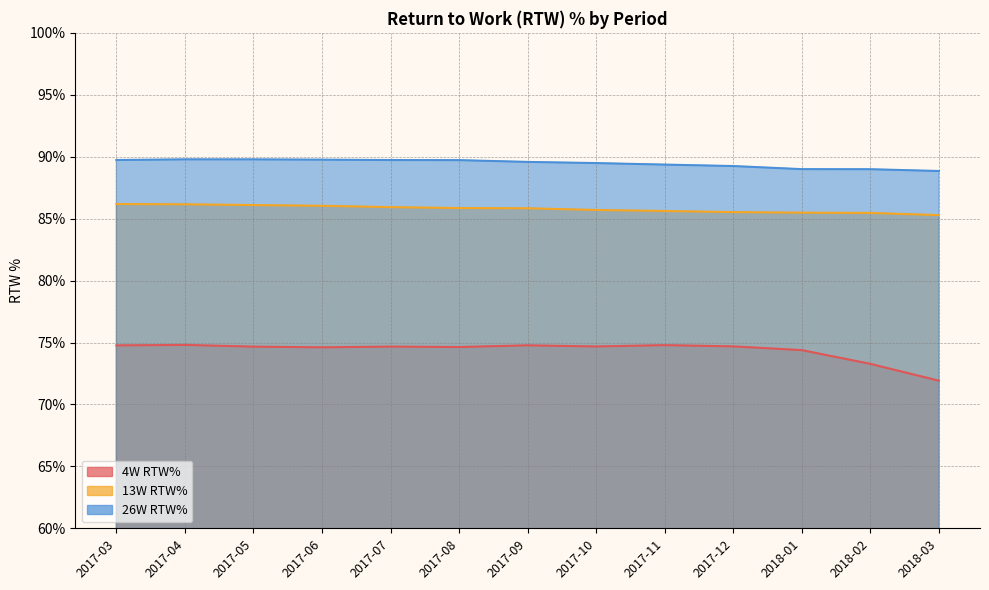

What is the label of the 4th point from the right?

2017-12